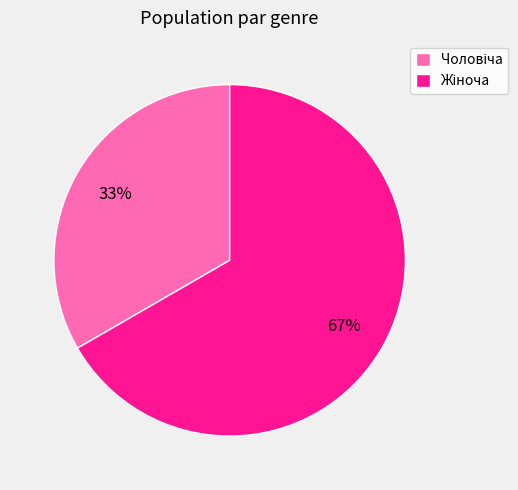

To the nearest percent, what is the average slice percentage?

50%